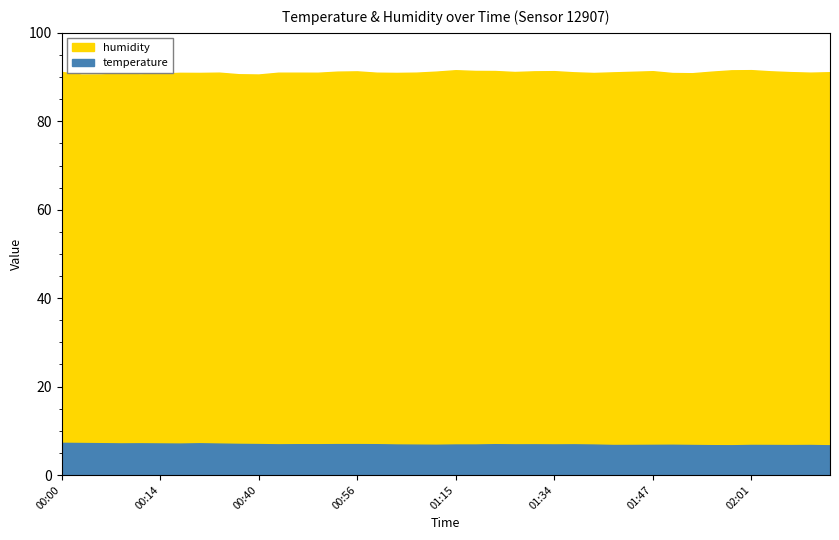

Reading left to right, list all the values displayed in this chart.

temperature: 7.3	7.2	7.2	7.2	7.2	7.1	7.1	7.2	7.1	7.0	7.0	6.9	7.0	7.0	7.0	7.0	7.0	6.9	6.9	6.8	6.9	6.9	7.0	6.9	6.9	6.9	6.9	6.9	6.8	6.8	6.8	6.8	6.8	6.8	6.7	6.8	6.8	6.8	6.8	6.7
humidity: 91.2	90.6	90.6	90.8	90.6	90.8	91.0	90.9	91.0	90.6	90.6	91.0	91.0	91.0	91.2	91.3	91.0	90.9	91.0	91.2	91.5	91.4	91.4	91.2	91.3	91.3	91.1	90.9	91.1	91.2	91.3	90.9	90.9	91.2	91.5	91.6	91.3	91.1	91.0	91.1